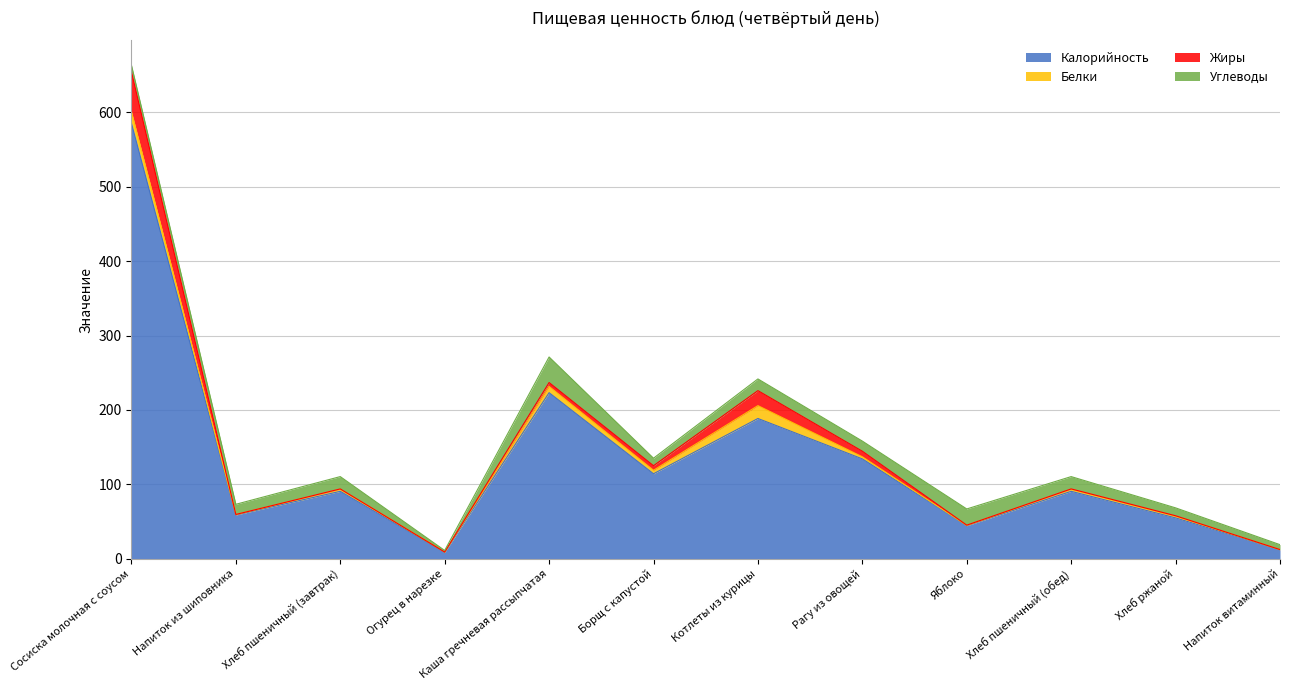

At how many categories does at least one series exceed 491?

1